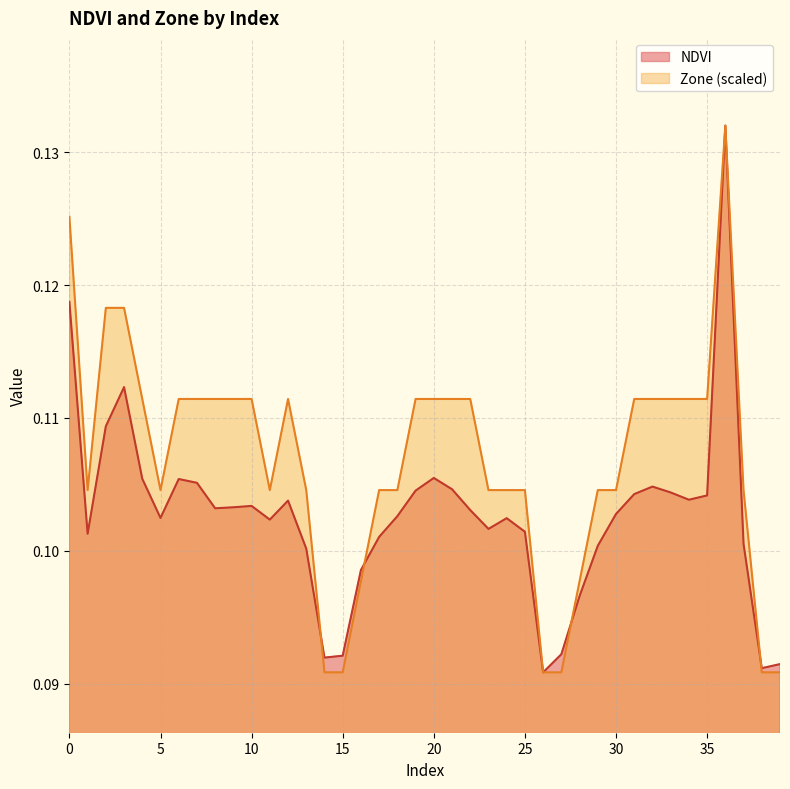

Read the NDVI value at 5.

0.1